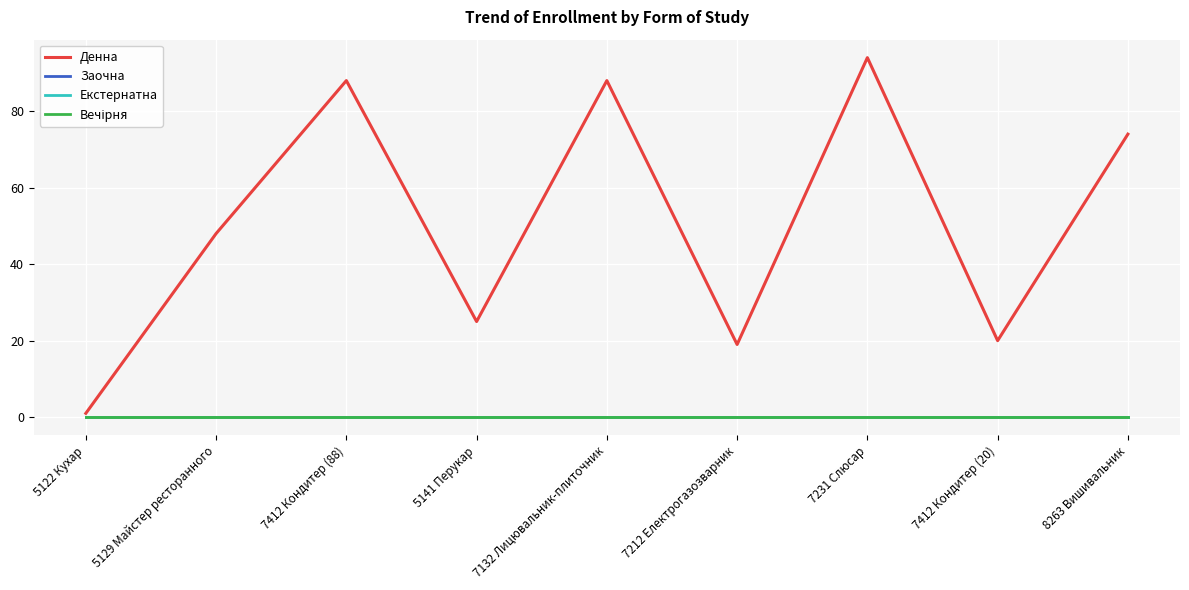

Does the chart have visible grid lines?

Yes